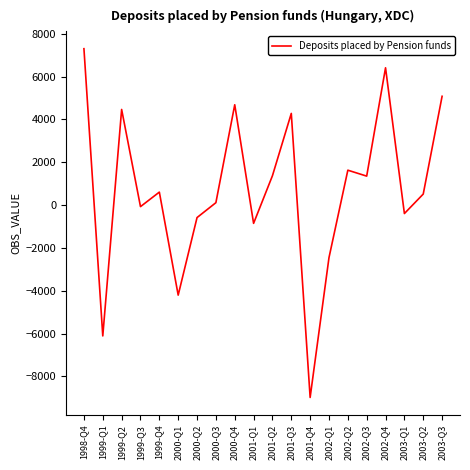

How many series are shown in this chart?

1